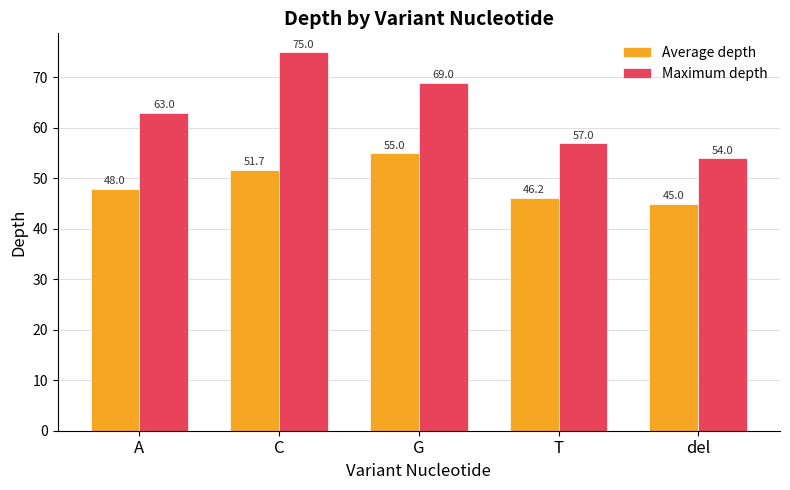

What is the difference between the second highest and second lowest values in the Maximum depth series?

12.0